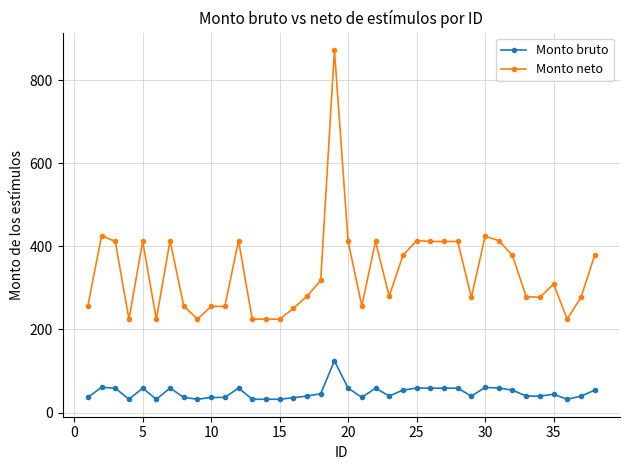

What is the value of the Monto neto point at the 10th from the left?

255.6